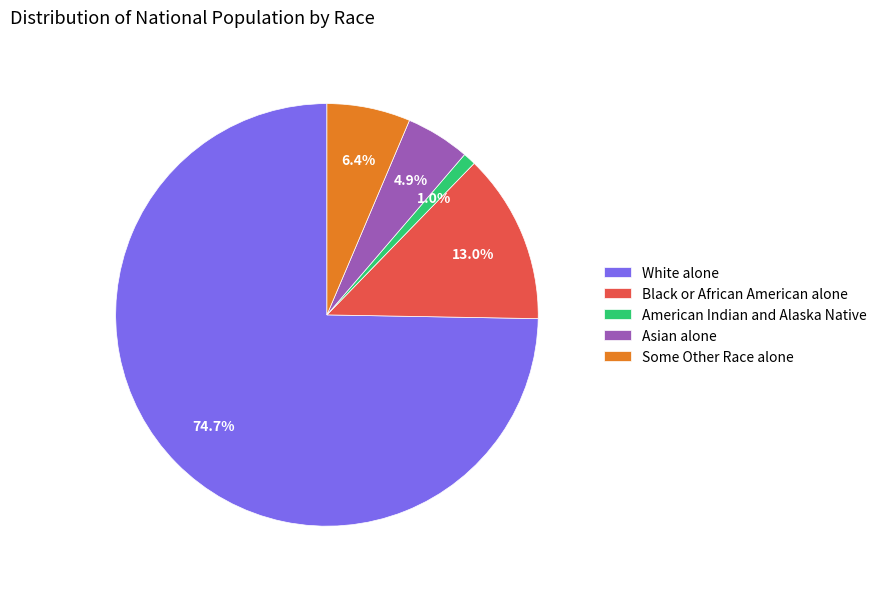

Is there any slice that represents more than half of the pie?

Yes